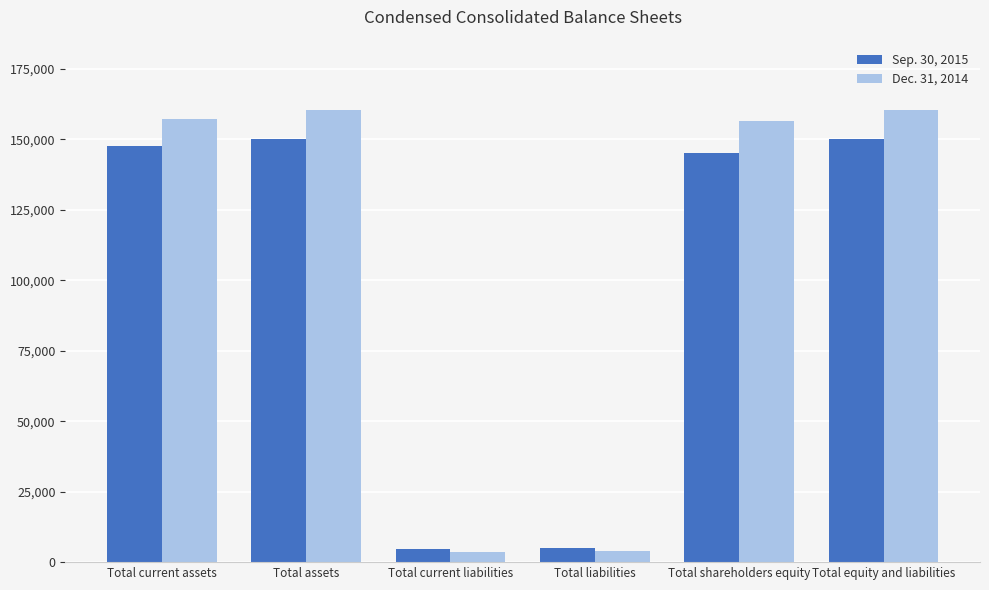

Which series changed the most between Total current assets and Total assets?

Dec. 31, 2014